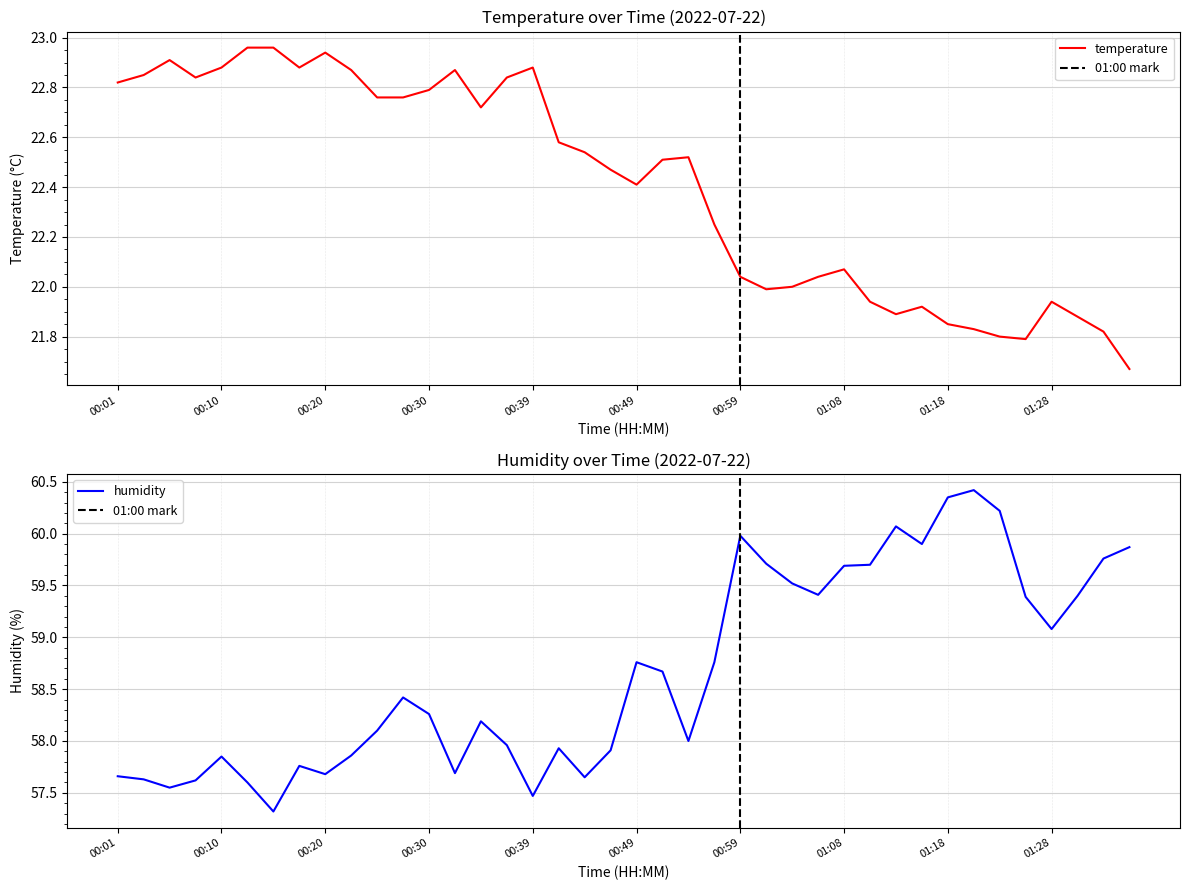

What is the value of the humidity point at the 22nd from the left?

58.7